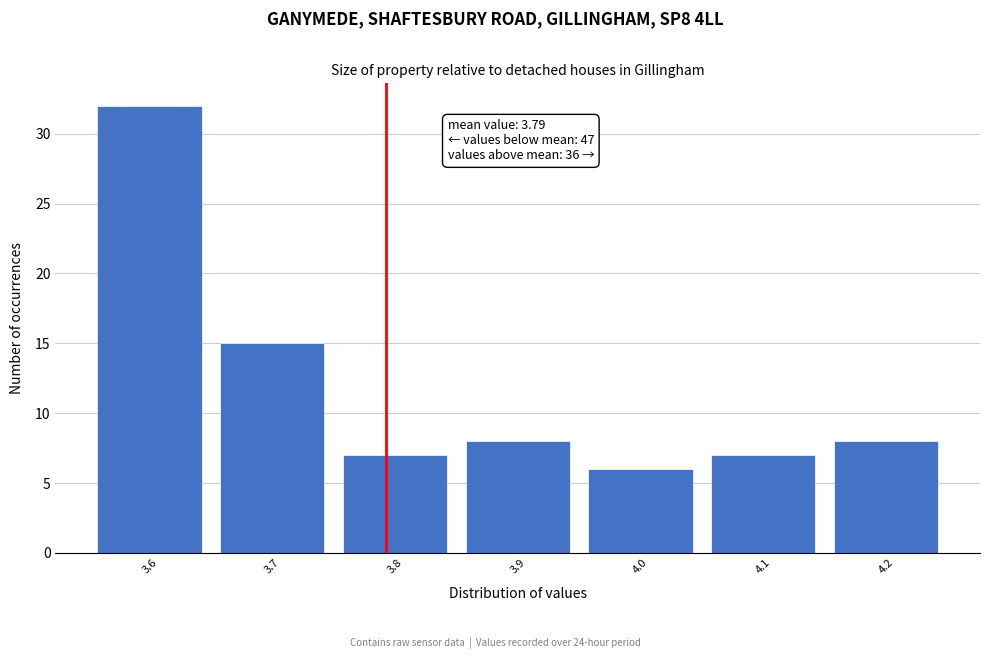

Over which range of the x-axis is the bar tallest?

3.55 to 3.65